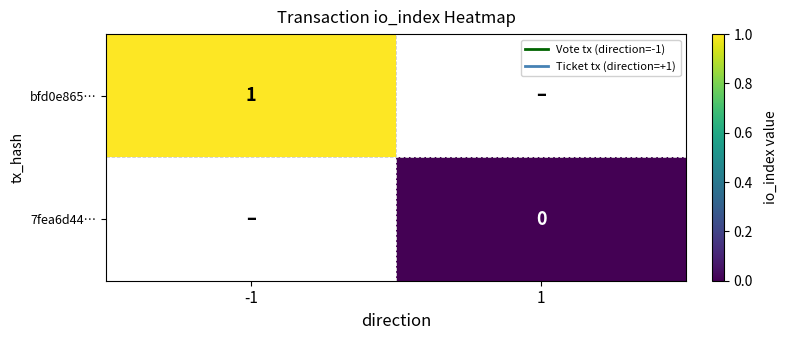

How many distinct data groups are displayed?

2